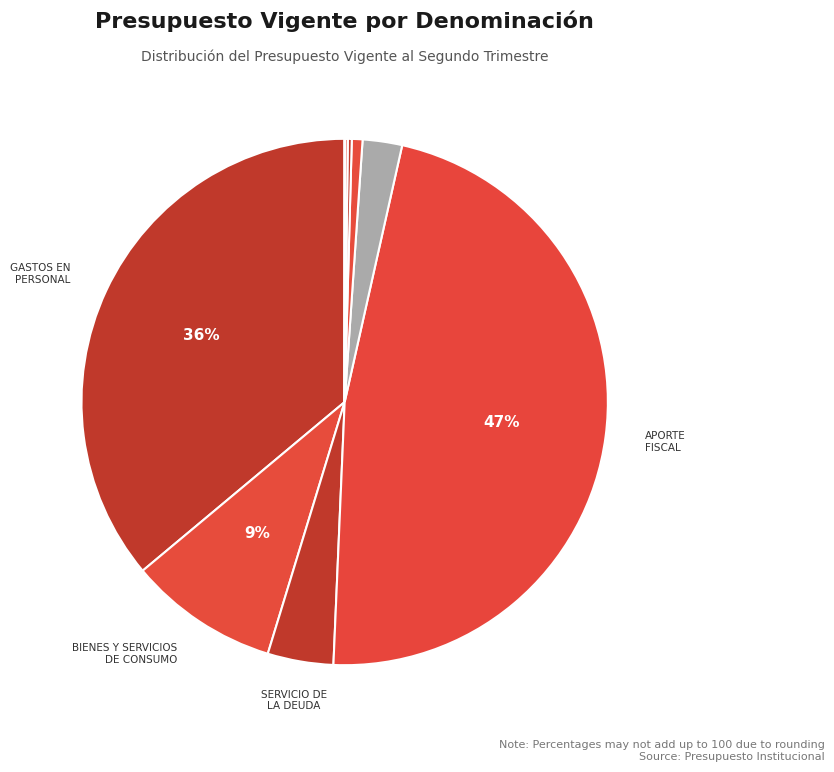

Rank the categories by value from highest to lowest.

APORTE
FISCAL, GASTOS EN
PERSONAL, BIENES Y SERVICIOS
DE CONSUMO, SERVICIO DE
LA DEUDA, SALDO INICIAL
DE CAJA, PRESTACIONES DE
SEGURIDAD SOCIAL, OTROS INGRESOS
CORRIENTES, TRANSFERENCIAS
CORRIENTES, ADQUISICIÓN DE
ACTIVOS NO FINANCIEROS, SALDO FINAL
DE CAJA